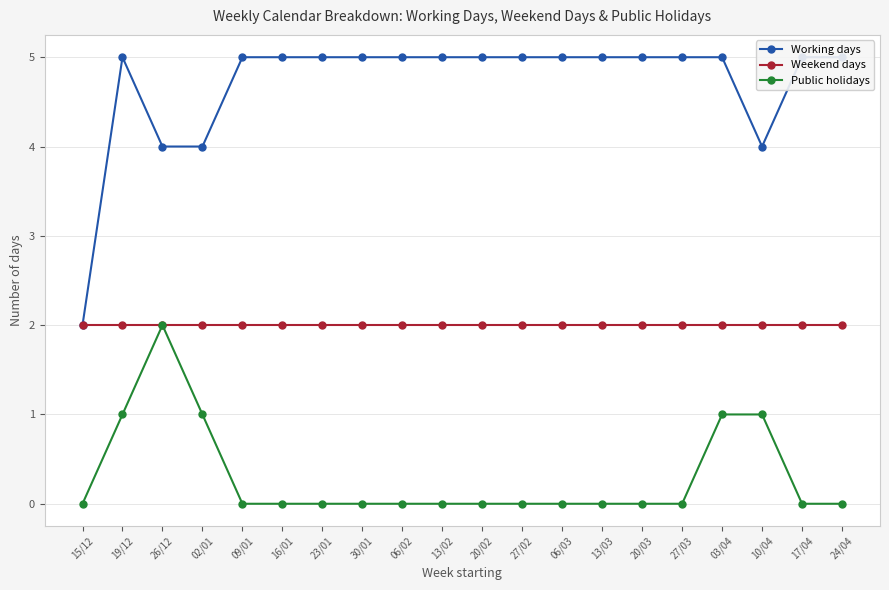

At how many categories does at least one series exceed 3?

19